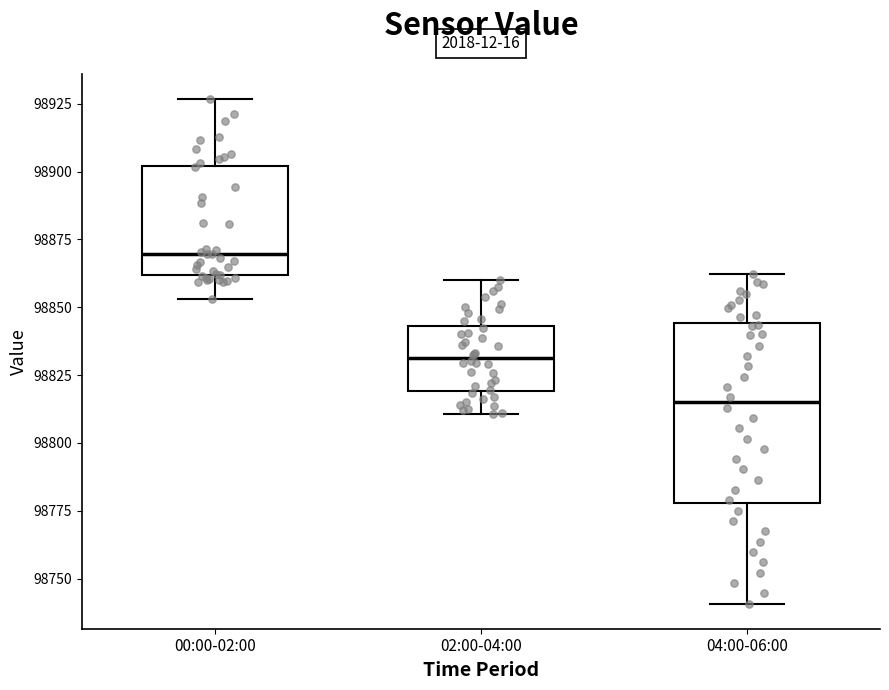

Where does the lower whisker of the box for 00:00-02:00 end on the y-axis? The values are not printed on the chart, so give them approximately, as read against the axis.

98855